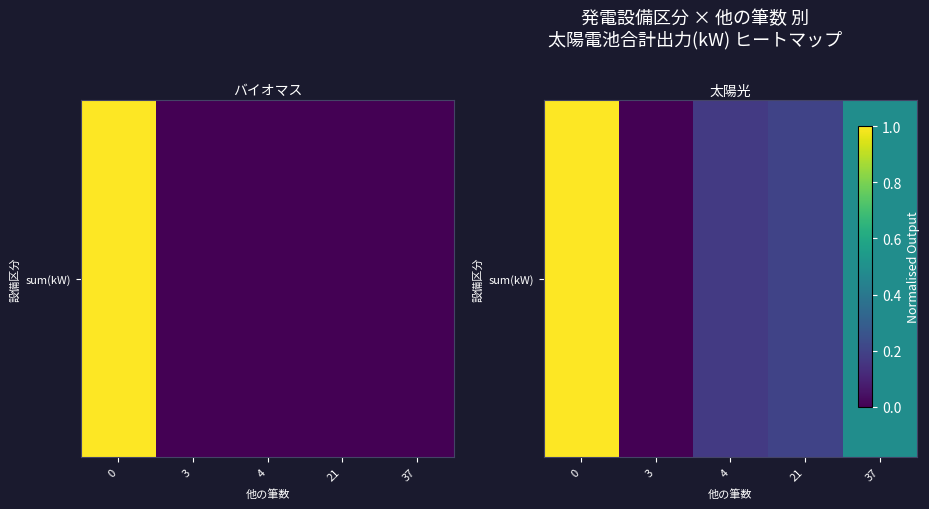

The value at 0 is 1.0. True or false?

True